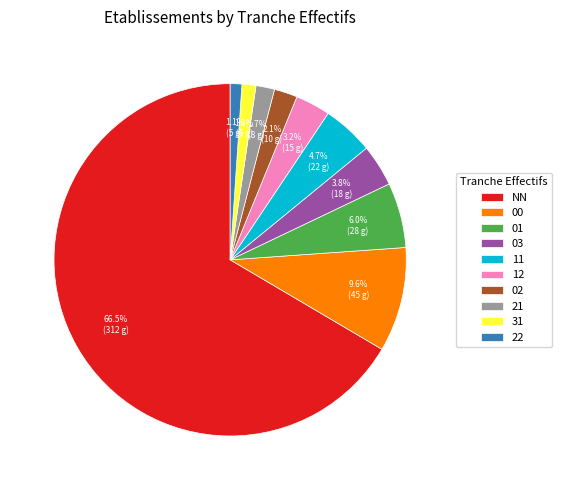

What is the ratio of the value at 12 to the value at 02?

1.5